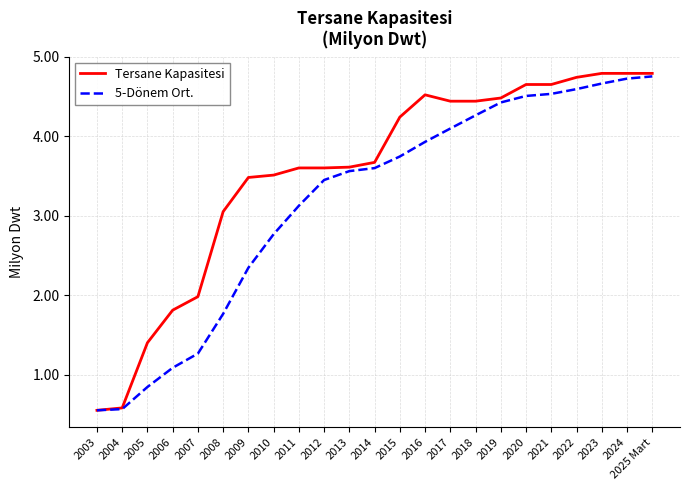

What is the sum of the Tersane Kapasitesi values at 2025 Mart and 2014?

8.5